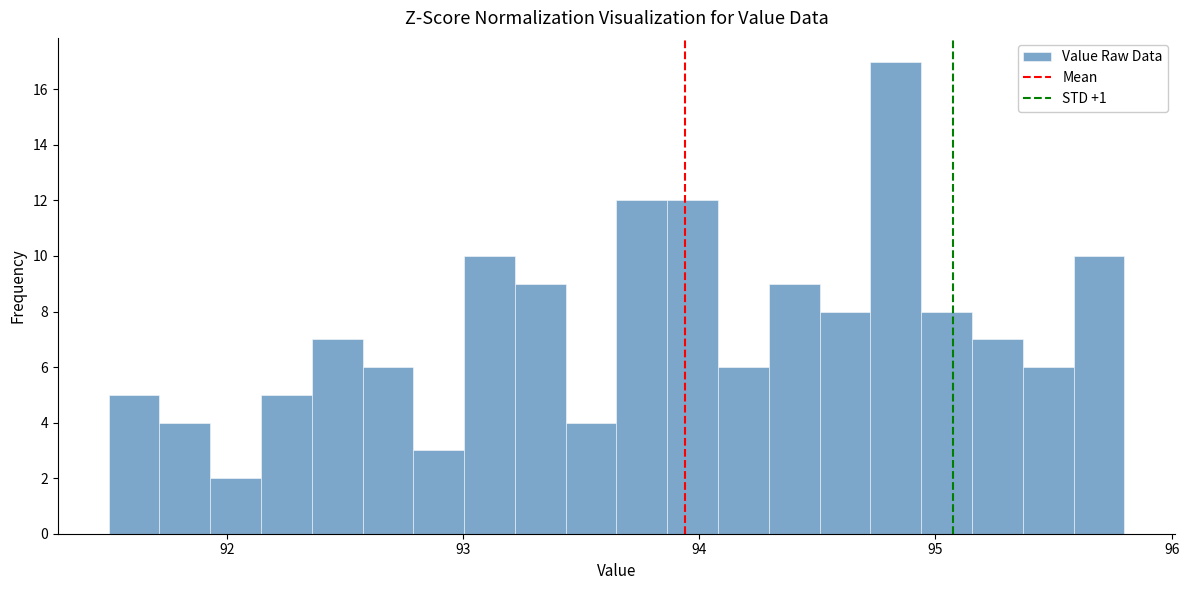

Around what value on the x-axis is the tallest bar? Give the approximate position of its centre, as read against the axis.

94.8